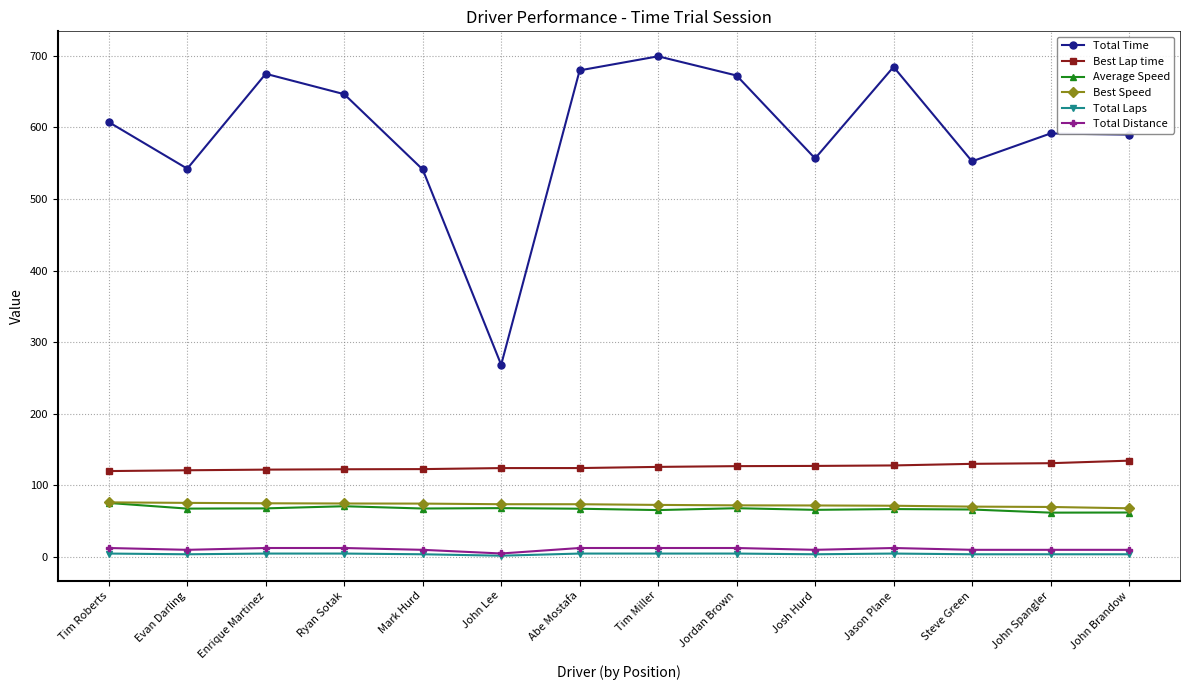

True or false: Total Time has more than 0 interior local peaks.

True